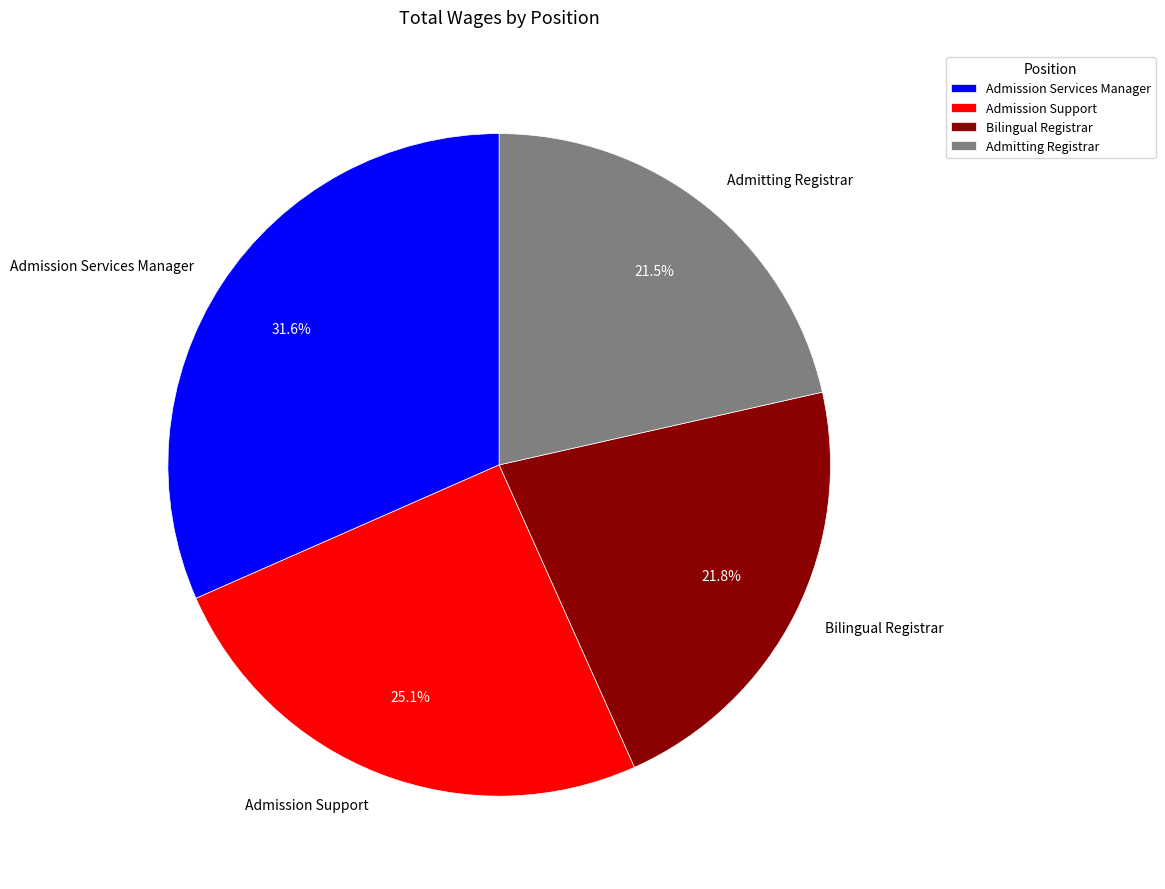

Is there any slice that represents more than half of the pie?

No